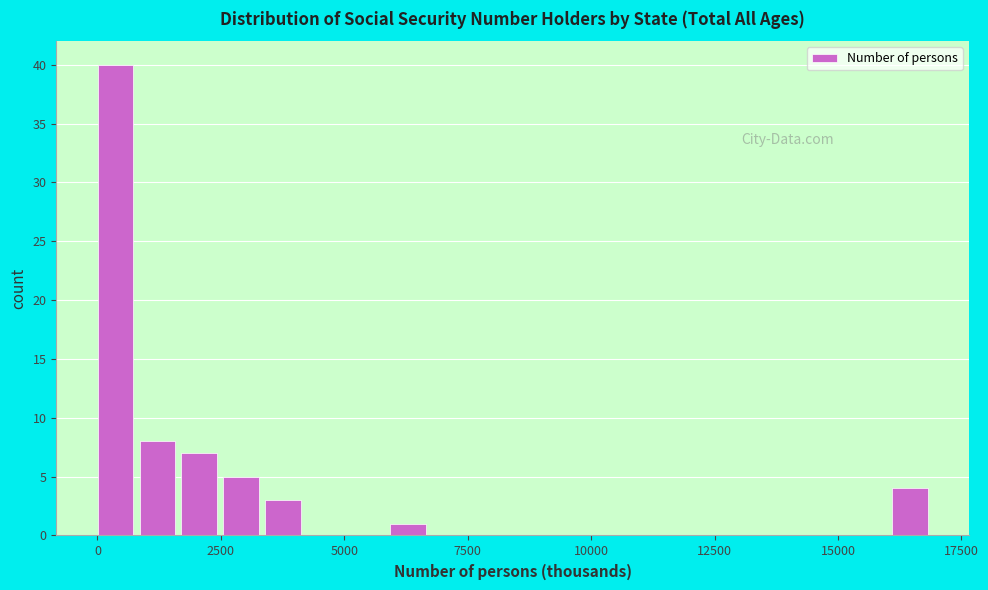

Around what value on the x-axis is the tallest bar? Give the approximate position of its centre, as read against the axis.

500